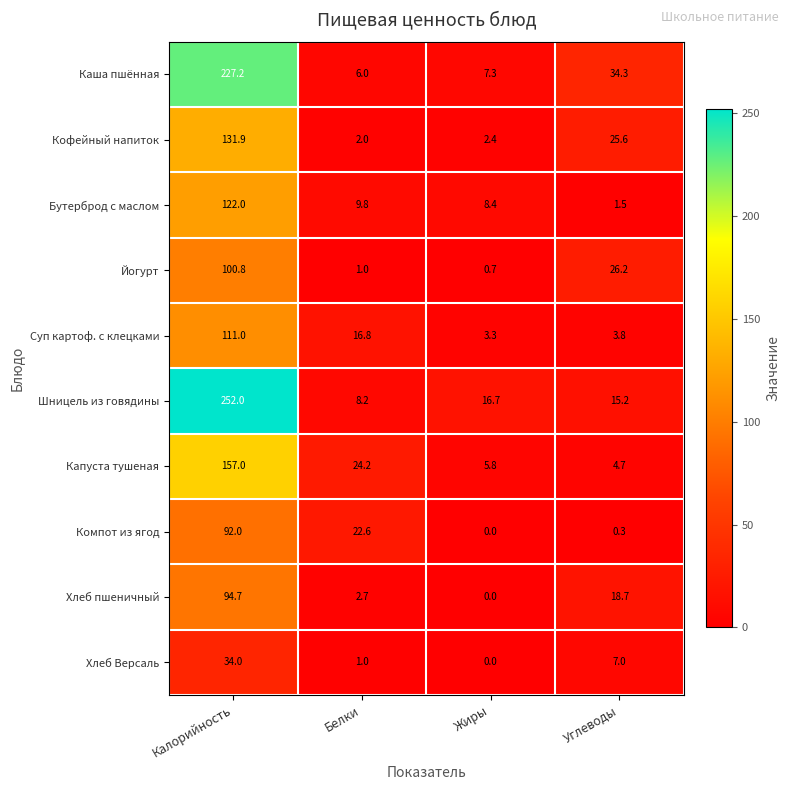

What is the average value of the Компот из ягод series?

28.7